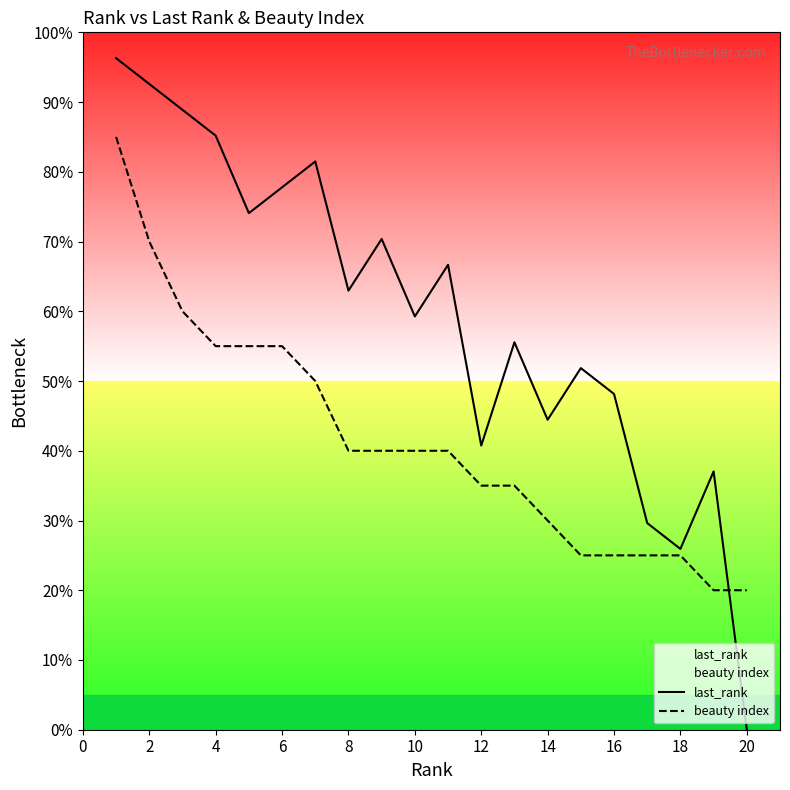

What is the highest value of the beauty index series?

85.0